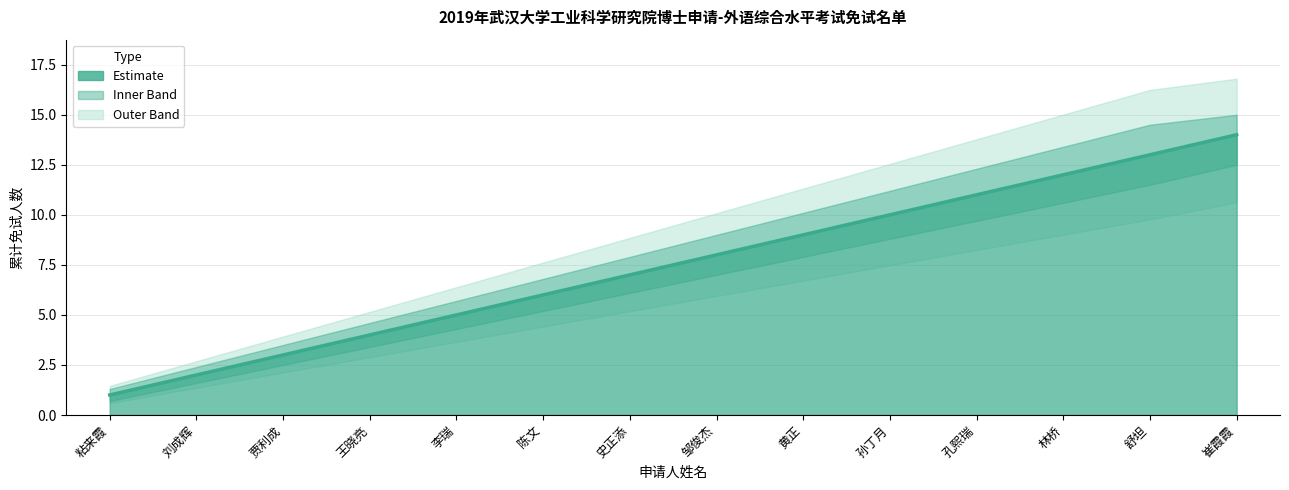

What is the label of the 11th point from the right?

王晓亮